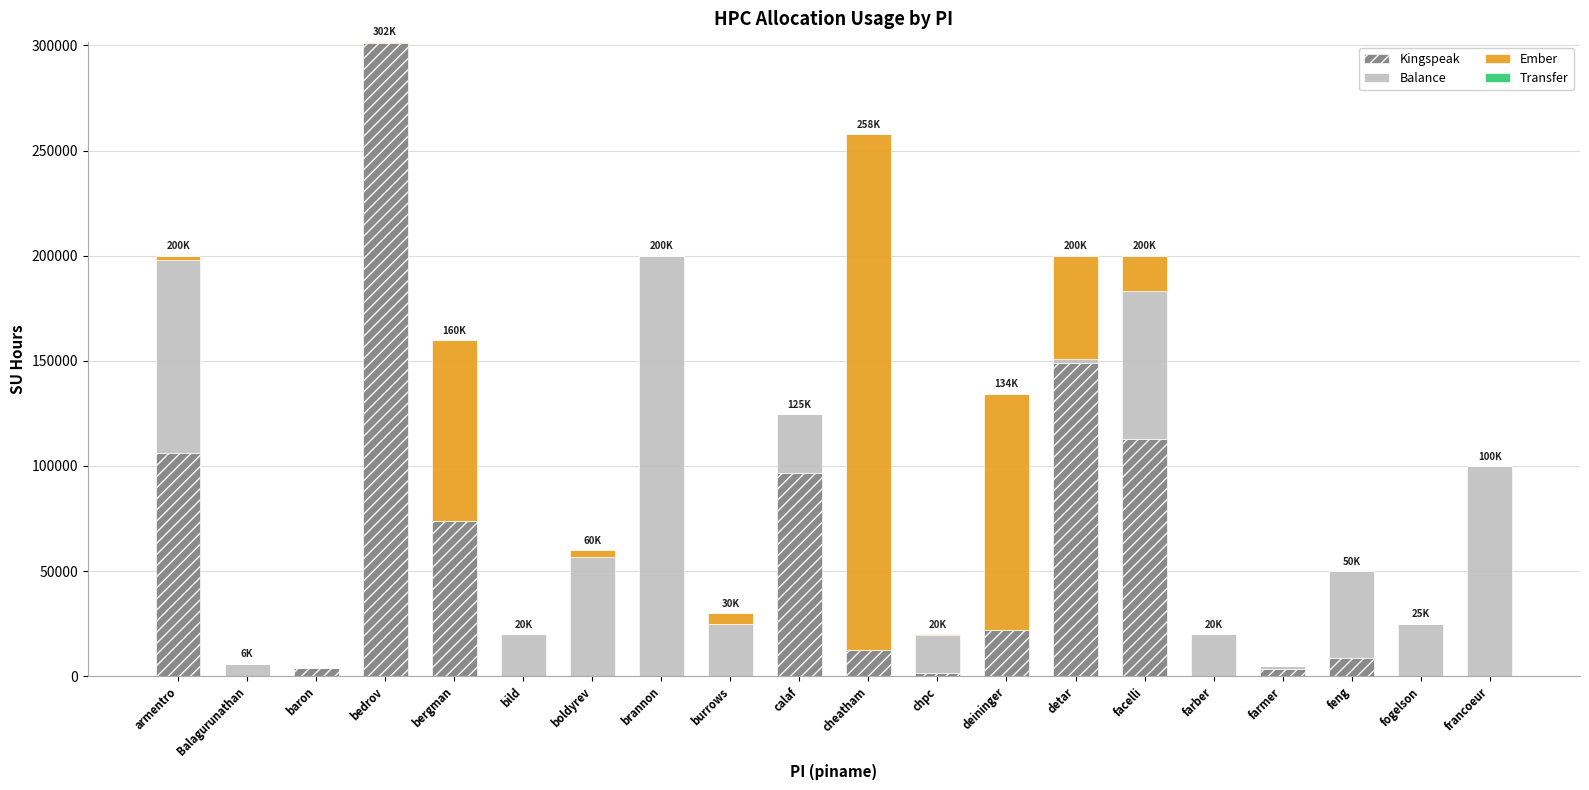

What is the total value across all series at bergman?

159985.3